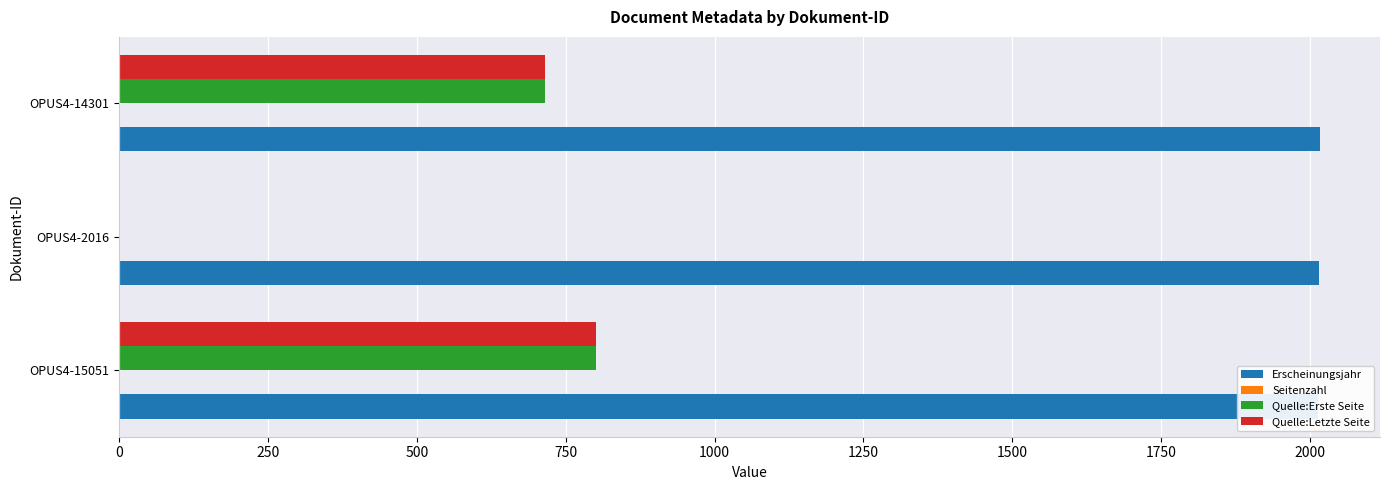

The Quelle:Letzte Seite series shows 0 at OPUS4-2016. True or false?

True